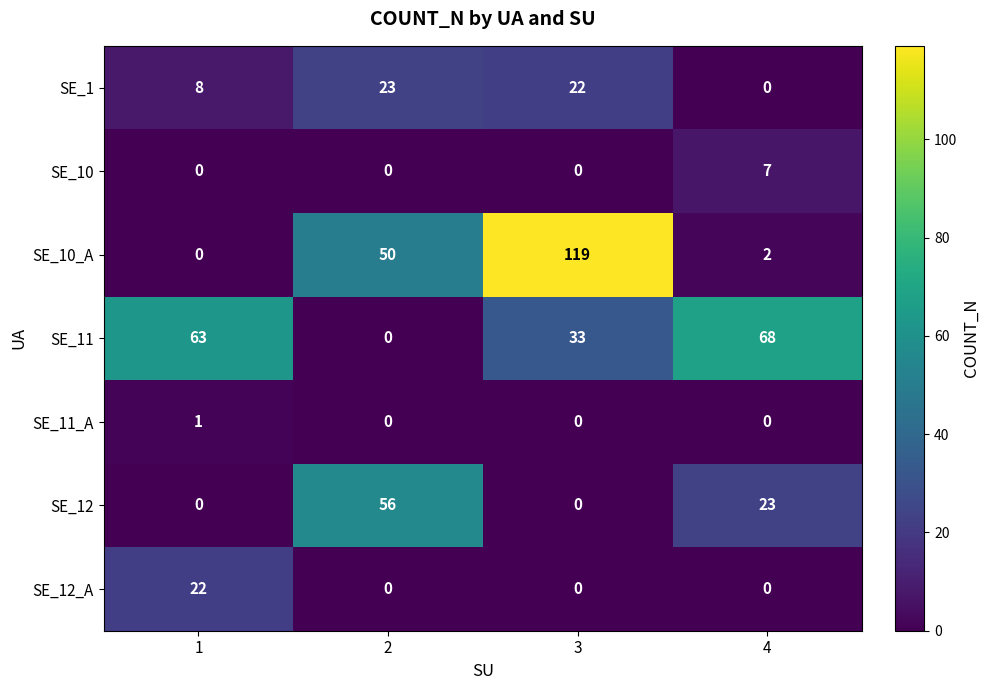

What is the sum of all SE_12 values?

79